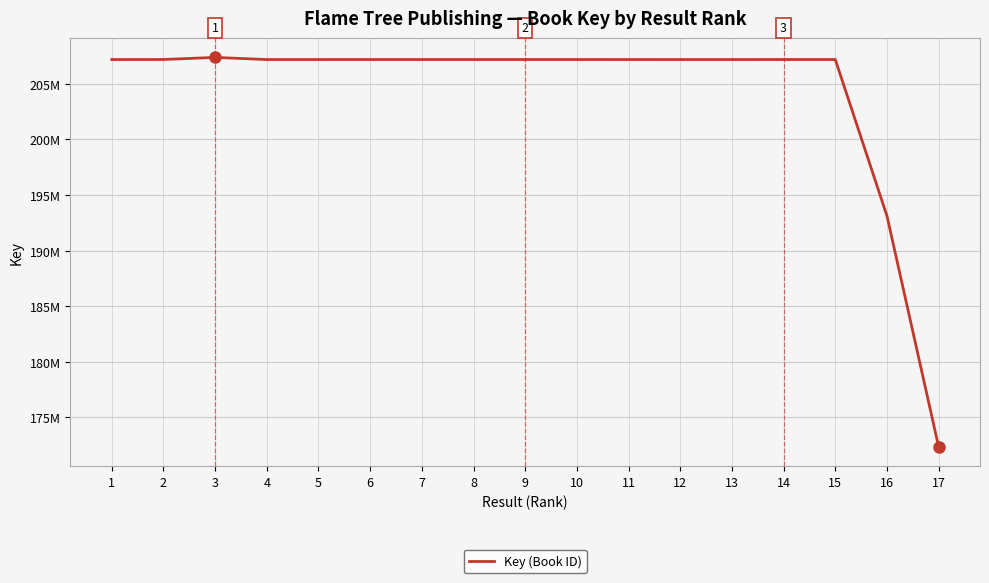

What is the change in value from 5 to 13?

-860